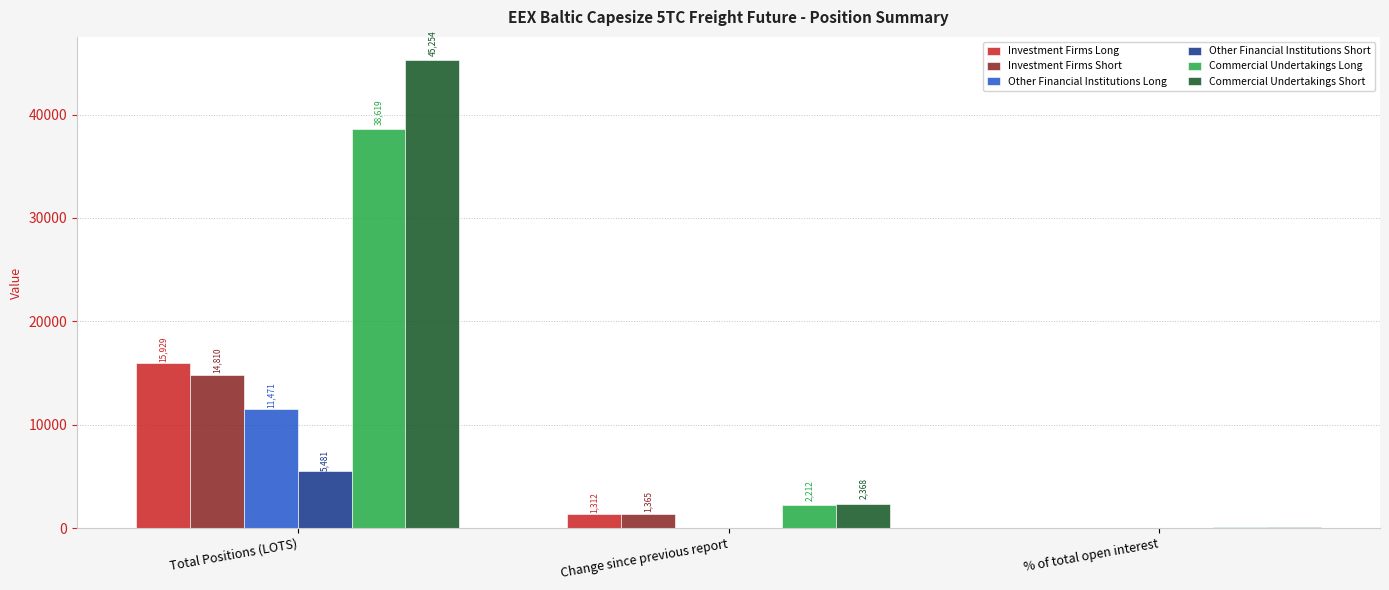

What is the approximate value of Other Financial Institutions Long at Total Positions (LOTS)?

11471.3